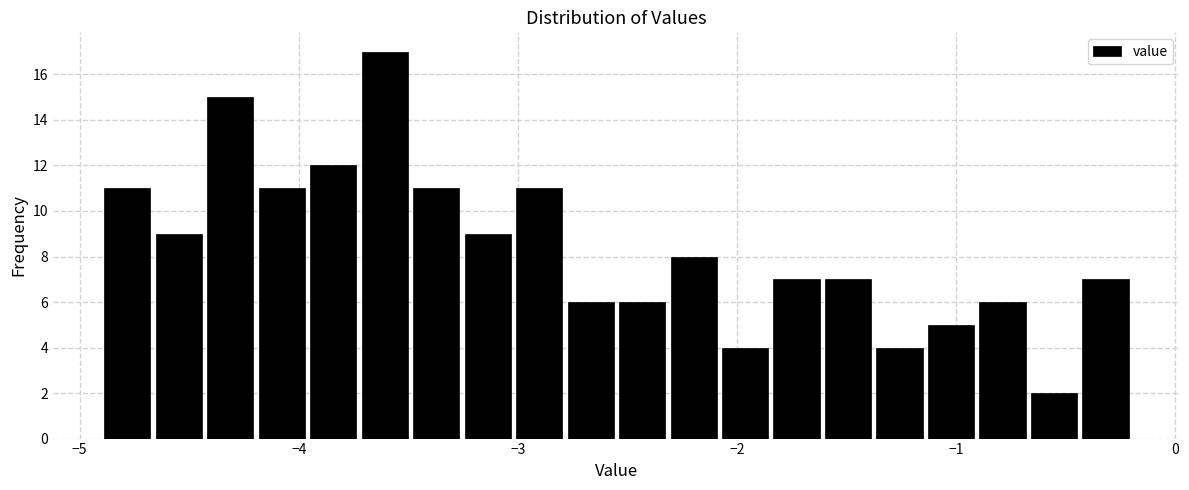

Read against the x-axis, roughly where is the centre of the tallest bar?

-3.6